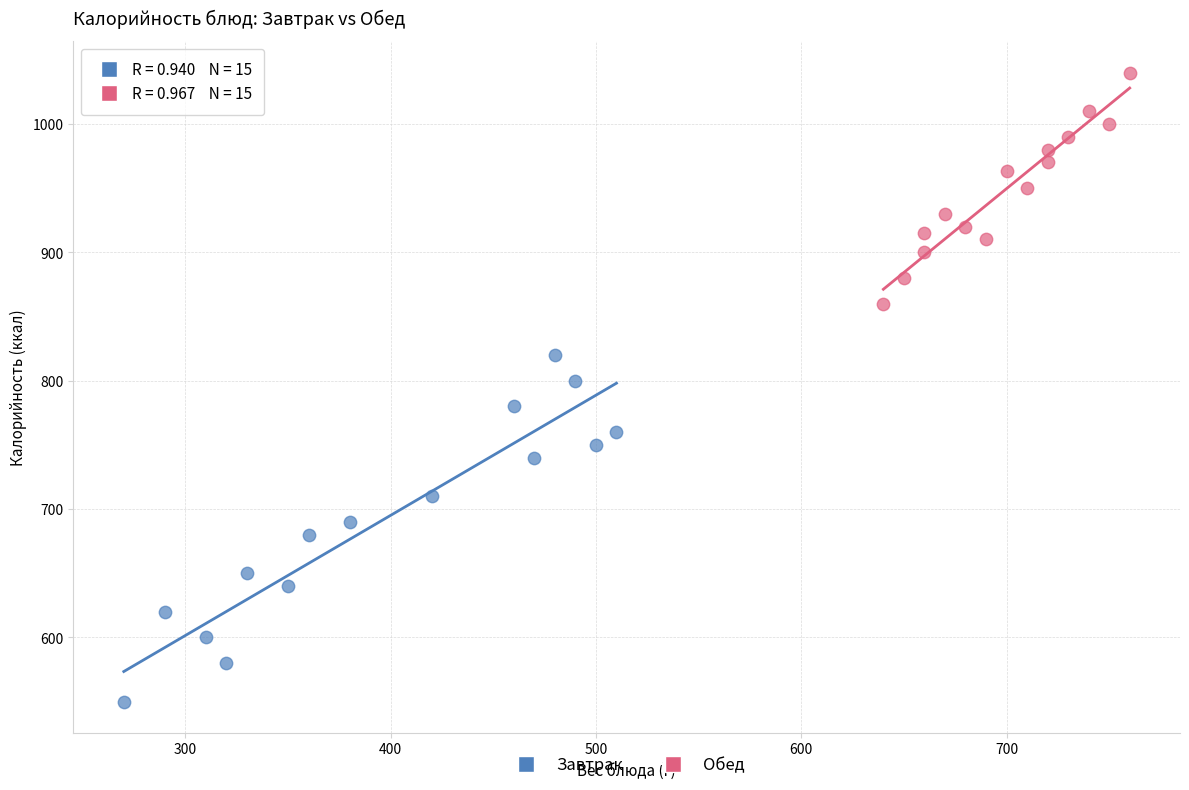

Which series has the widest spread of Y values?

Завтрак